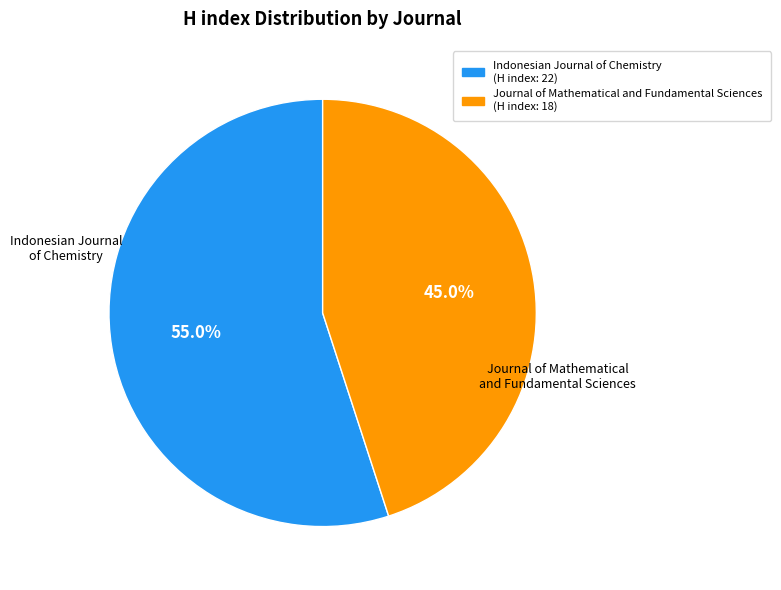

To the nearest percent, what is the combined percentage of Indonesian Journal of Chemistry and Journal of Mathematical and Fundamental Sciences?

100%